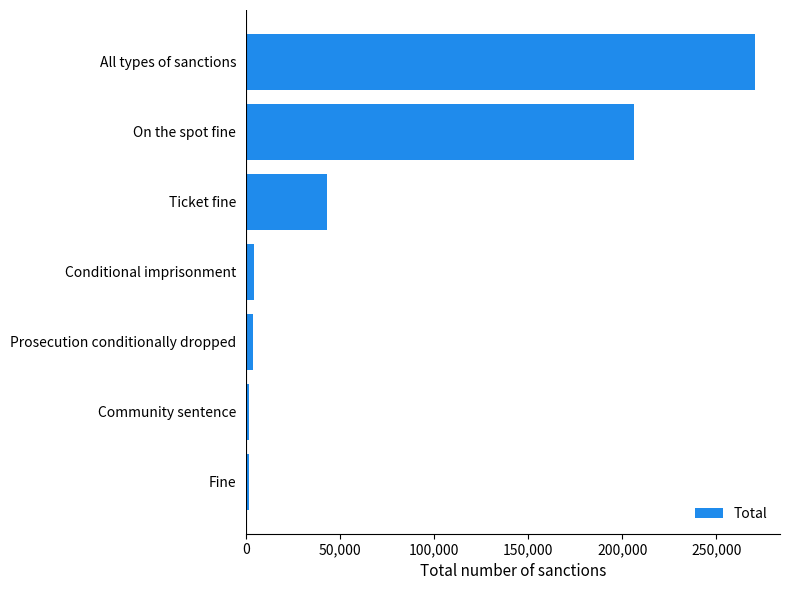

The chart shows a value of 27771 at Ticket fine. True or false?

False